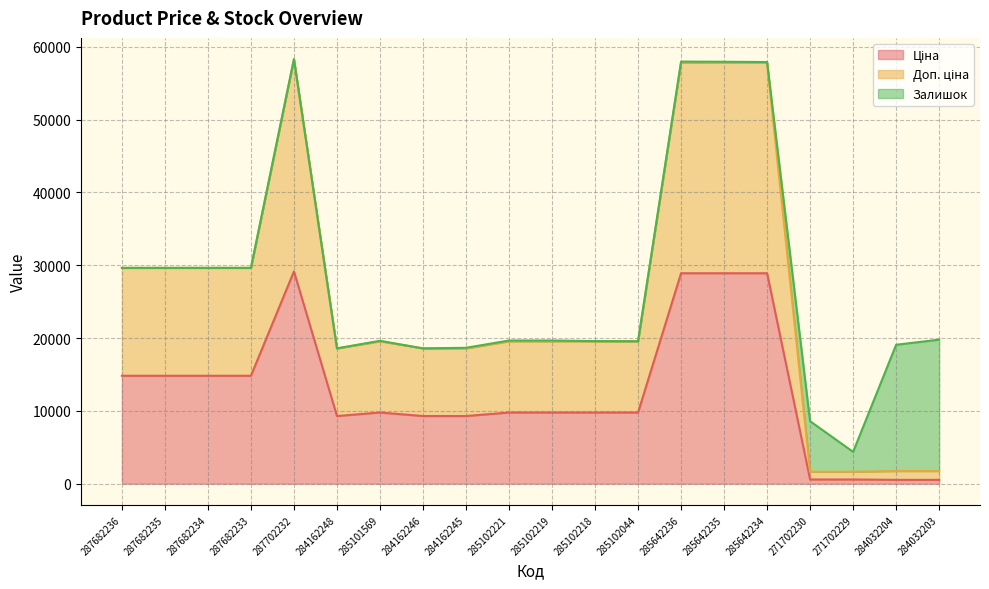

Between 287682234 and 284162246, which series saw the biggest shift?

Доп. ціна